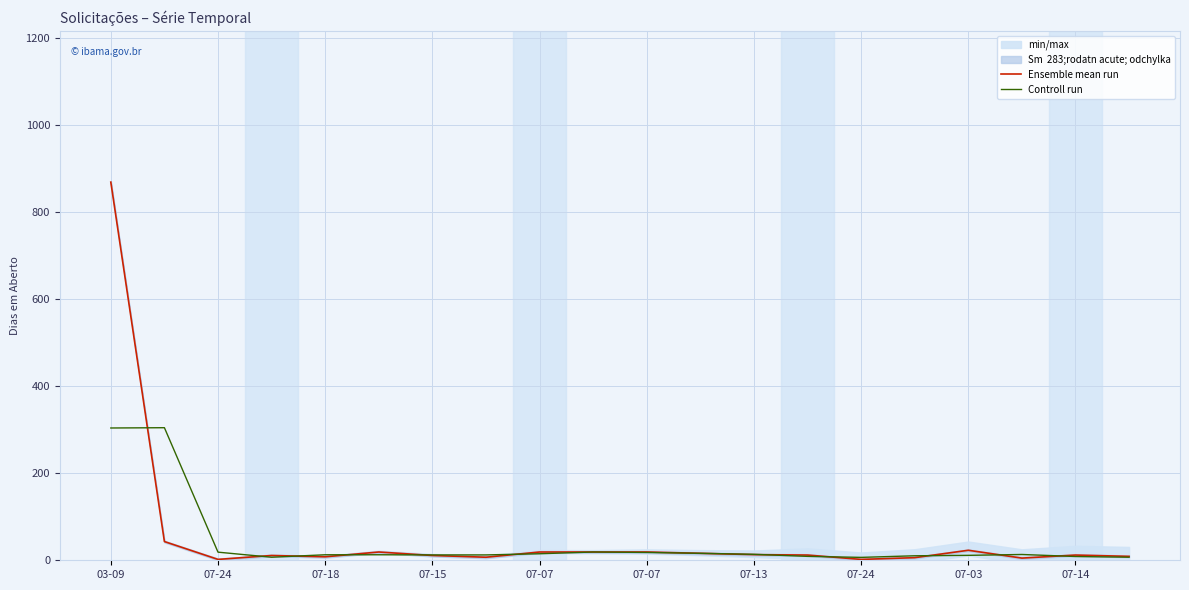

What is the value of the Ensemble mean run point at the 20th from the left?

9.0